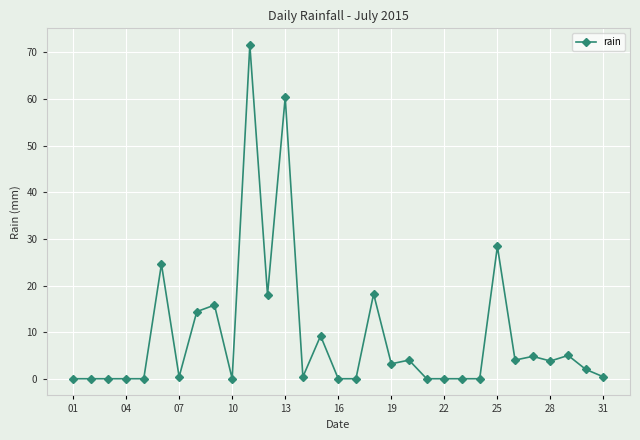

True or false: there are more than 1 points higher than both neighbors.

True